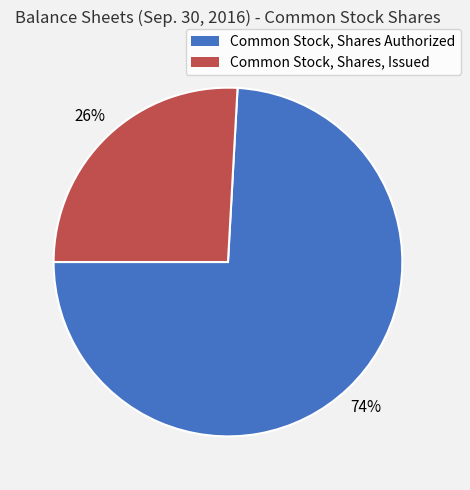

Which slice is the largest?

Common Stock, Shares Authorized